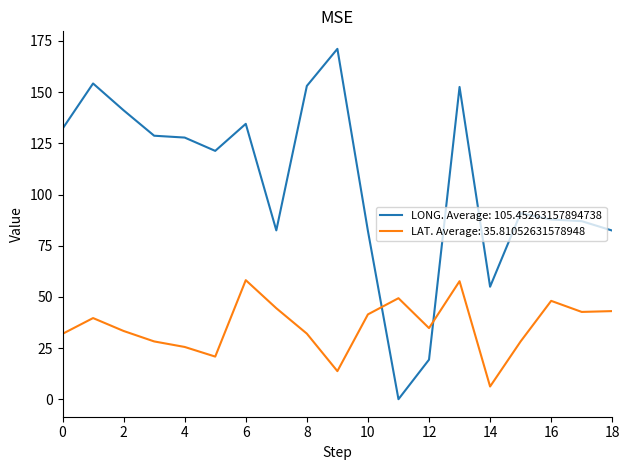

What is the maximum value for LAT. Average: 35.81052631578948?

58.2